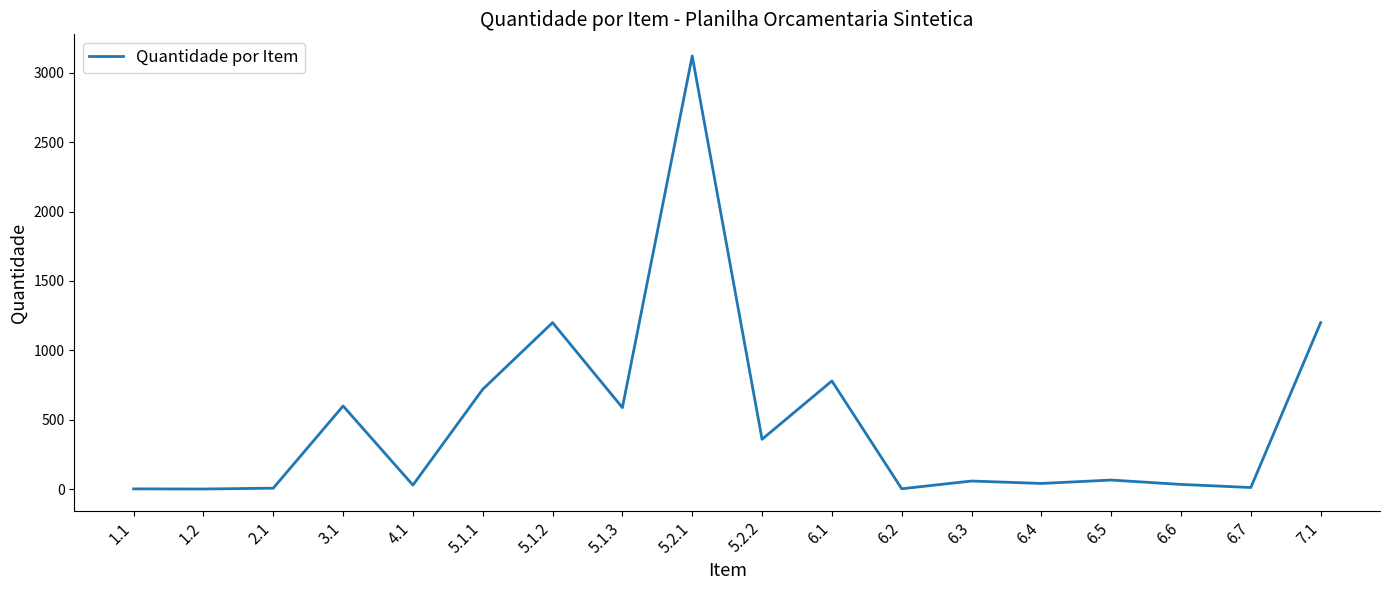

What is the greatest value displayed?

3120.0